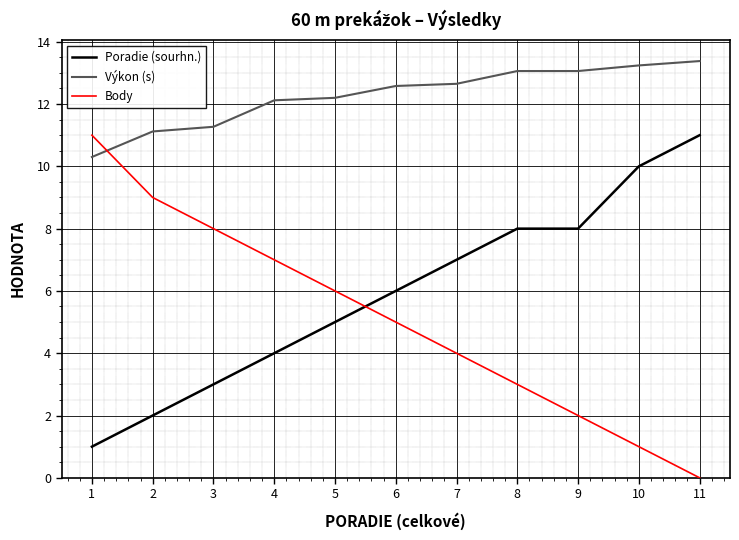

What is the difference between the highest and lowest values at 5?

7.2